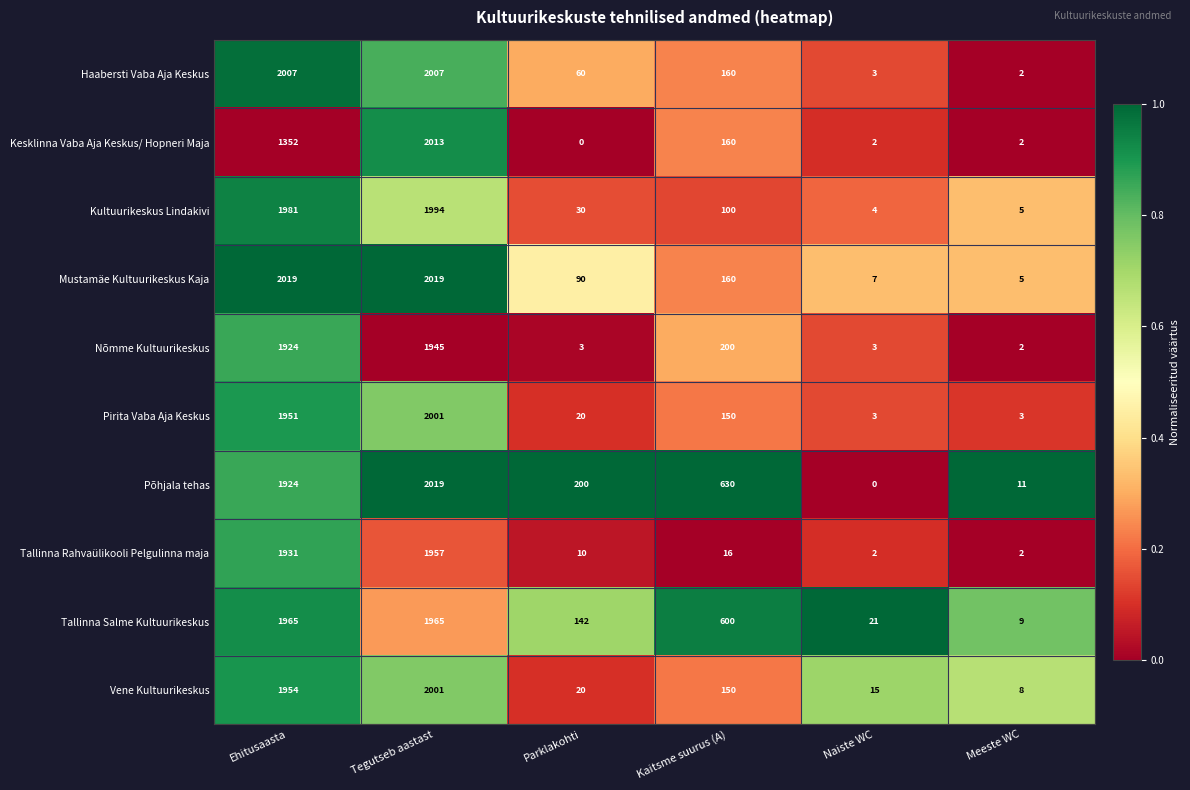

How many data points in Haabersti Vaba Aja Keskus are less than 160?

3